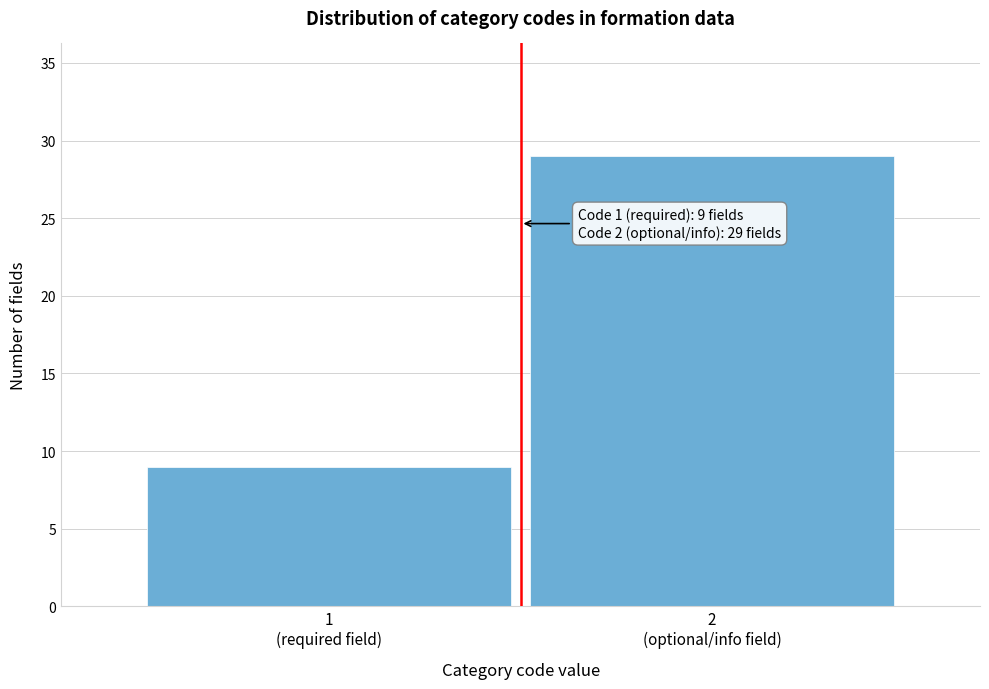

Reading left to right, list all the values displayed in this chart.

9	29